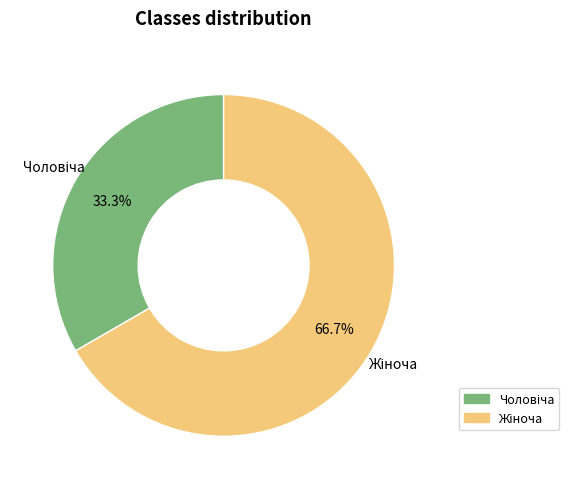

Does any single category account for the majority?

Yes